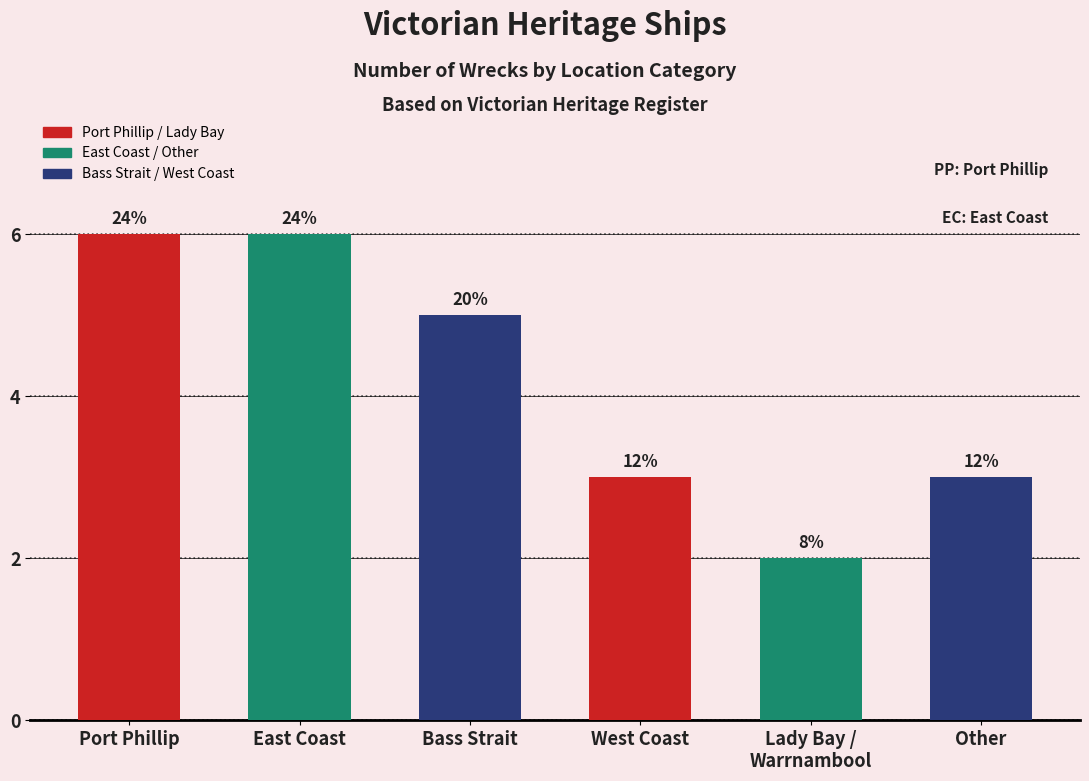

Which has a higher value, East Coast or Port Phillip?

East Coast